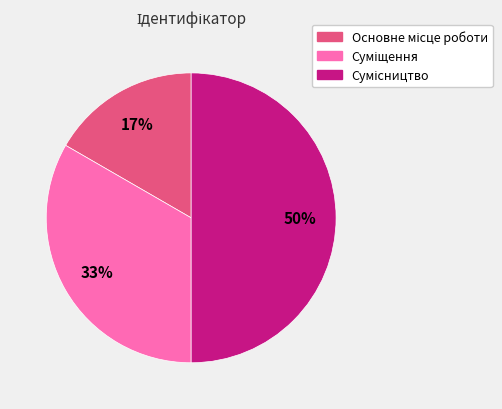

To the nearest percent, what is the average slice percentage?

33%